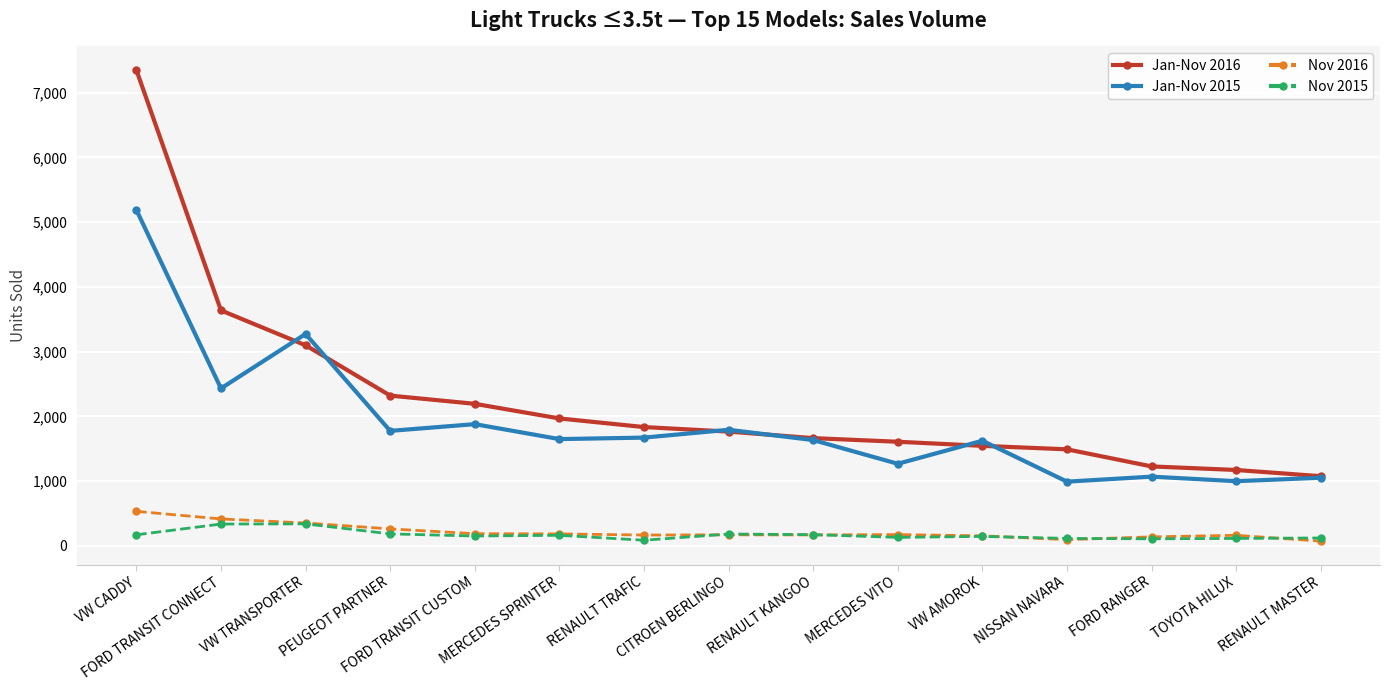

List the series in order of their peak value, lowest first.

Nov 2015, Nov 2016, Jan-Nov 2015, Jan-Nov 2016